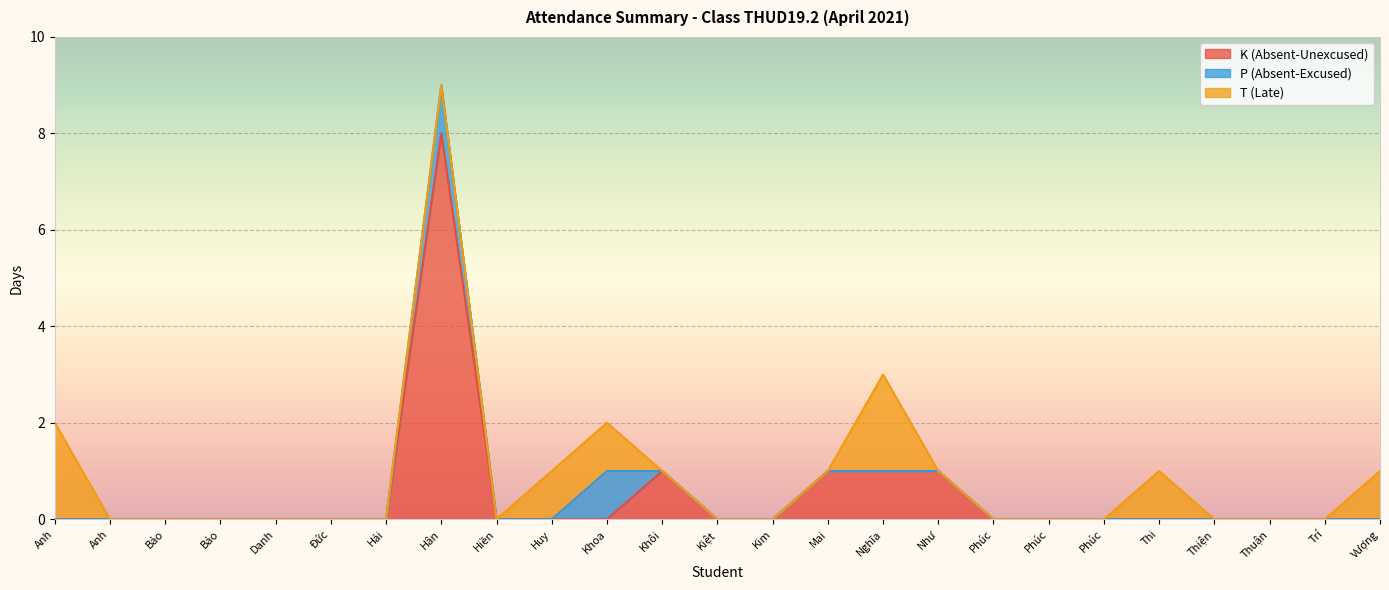

What position from the right is Nguyễn Trần Ngọc Thi?

5